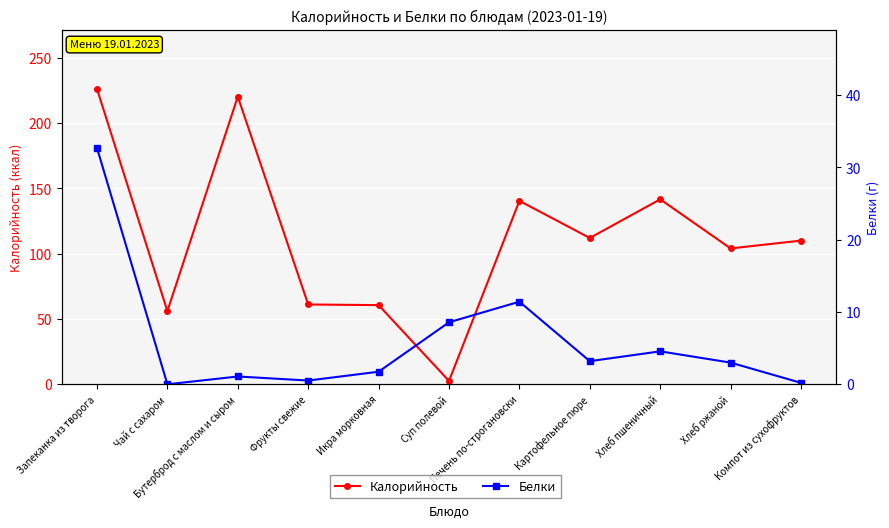

Reading left to right, list all the values displayed in this chart.

Калорийность: Запеканка из творога=226.1	Чай с сахаром=56.0	Бутерброд с маслом и сыром=220.2	Фрукты свежие=61.1	Икра морковная=60.6	Суп полевой=2.6	Печень по-строгановски=140.4	Картофельное пюре=112.0	Хлеб пшеничный=141.6	Хлеб ржаной=104.0	Компот из сухофруктов=110.0
Белки: Запеканка из творога=32.7	Чай с сахаром=0.0	Бутерброд с маслом и сыром=1.1	Фрукты свежие=0.5	Икра морковная=1.7	Суп полевой=8.6	Печень по-строгановски=11.4	Картофельное пюре=3.2	Хлеб пшеничный=4.6	Хлеб ржаной=3.0	Компот из сухофруктов=0.2